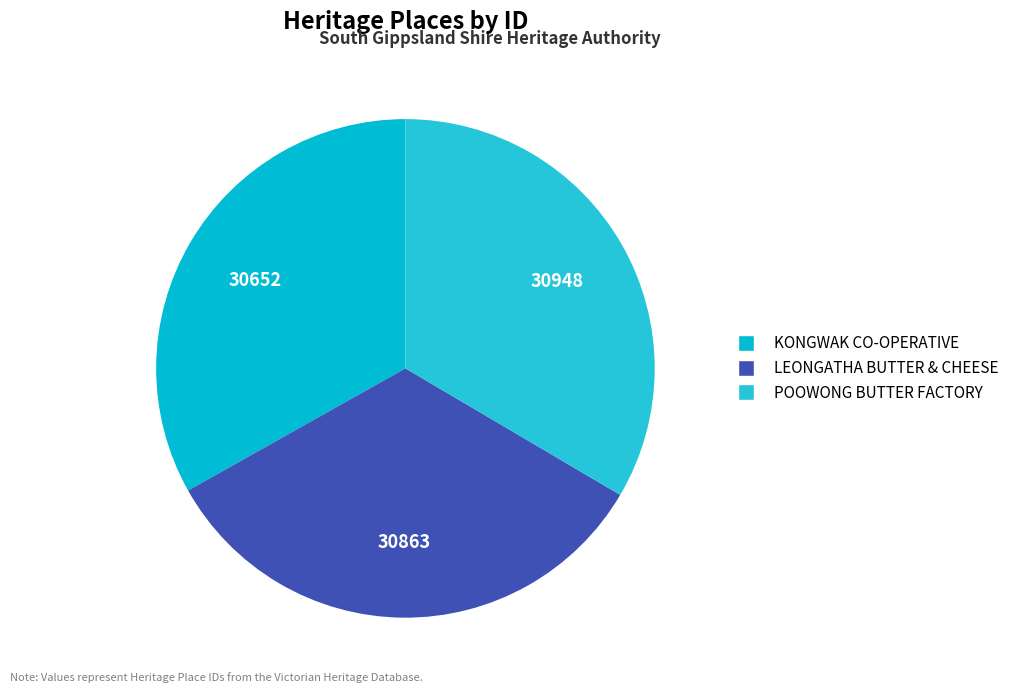

How many slices are in this pie chart?

3